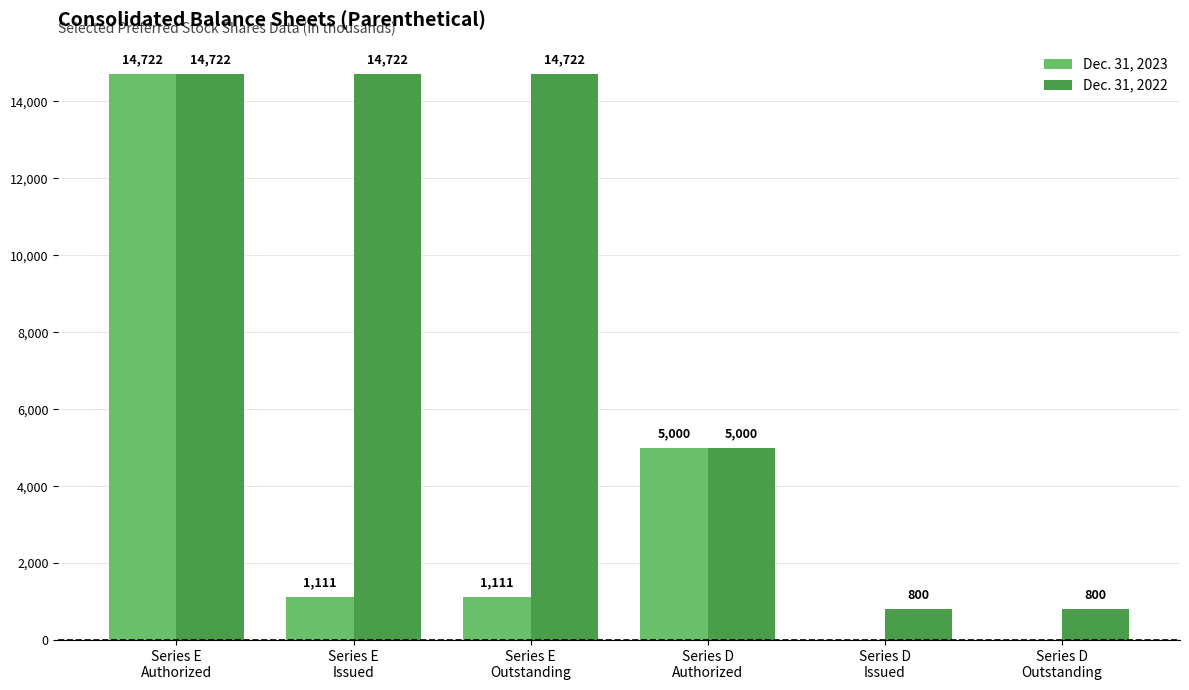

How many Dec. 31, 2022 values are between 800 and 14722?

6